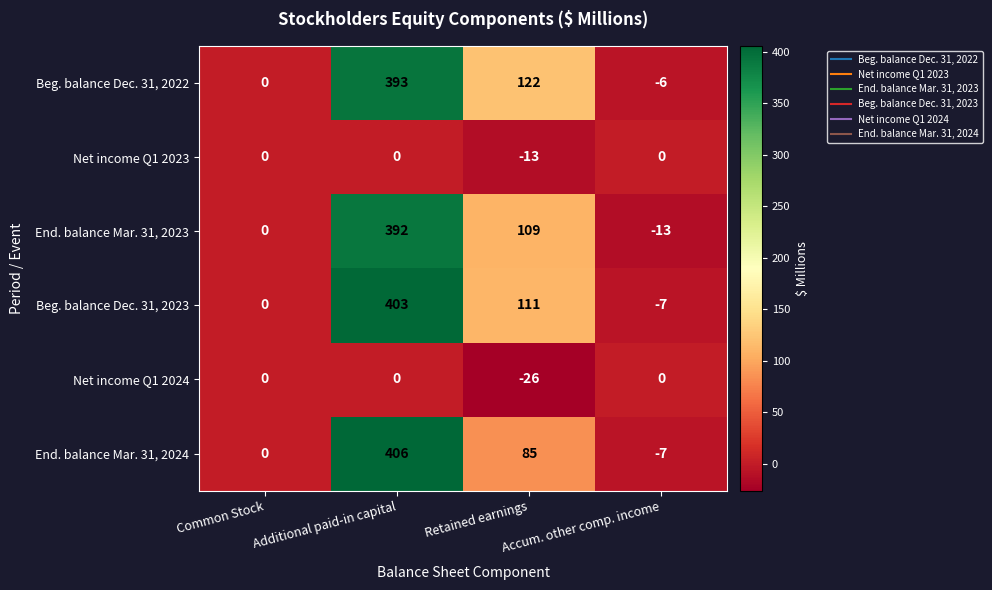

What is the sum of the End. balance Mar. 31, 2023 values at Additional paid-in capital and Accum. other comp. income?

379